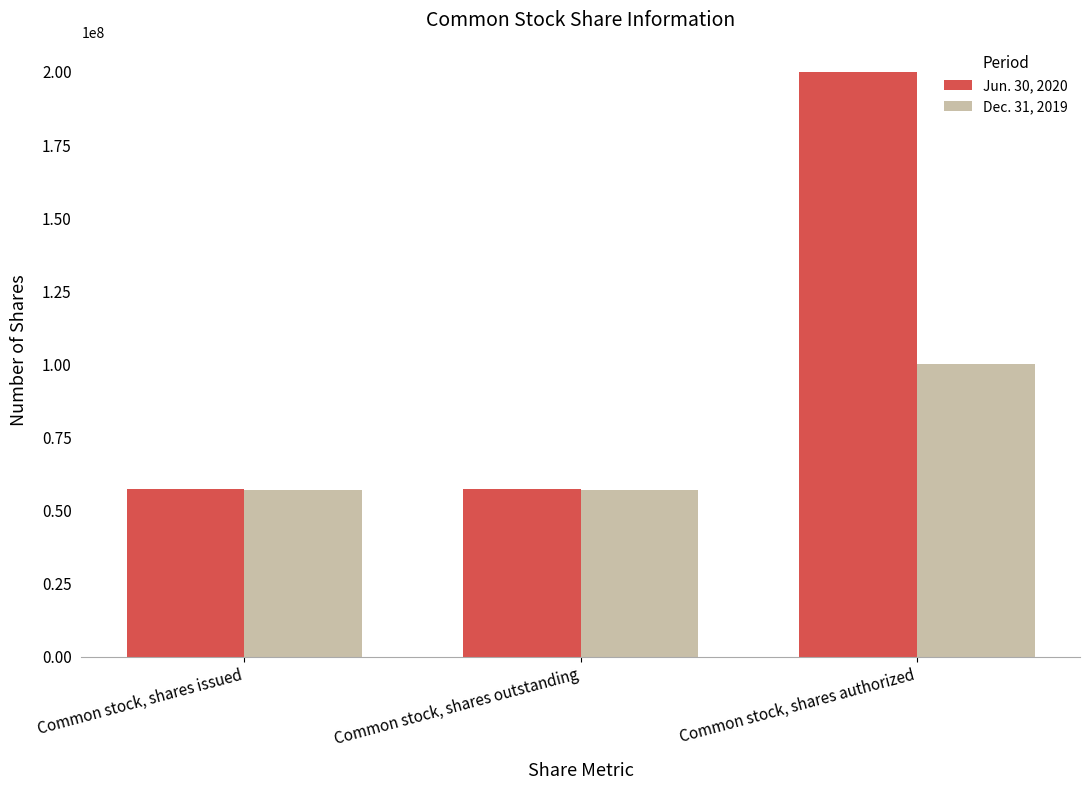

The value of Dec. 31, 2019 at Common stock, shares issued is 20814557. True or false?

False